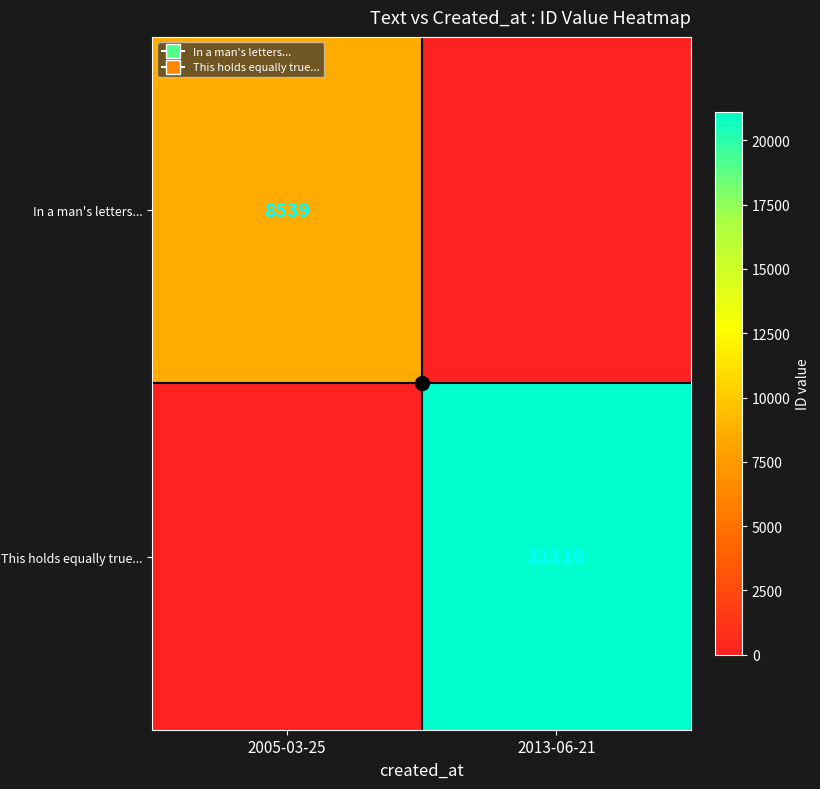

Between 2013-06-21 and 2005-03-25, which is larger?

2005-03-25